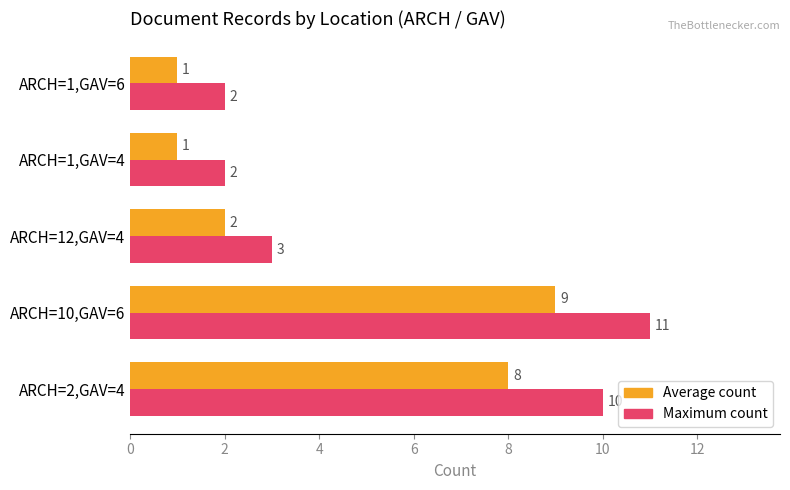

Which series has the widest spread of values?

Maximum count